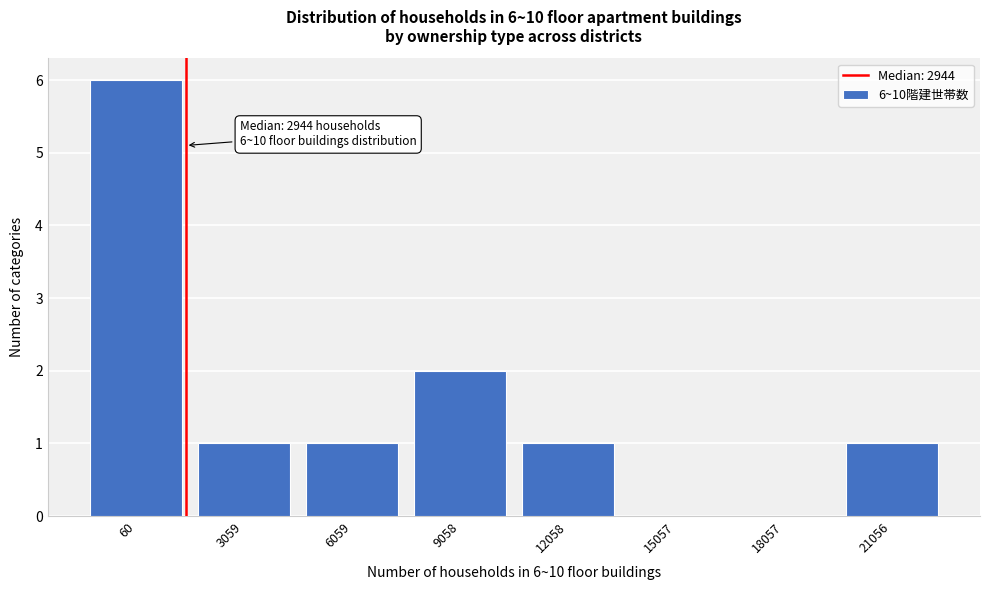

Reading left to right, what are all the values shown in this chart?

60=6	3059=1	6059=1	9058=2	12058=1	15057=0	18057=0	21056=1